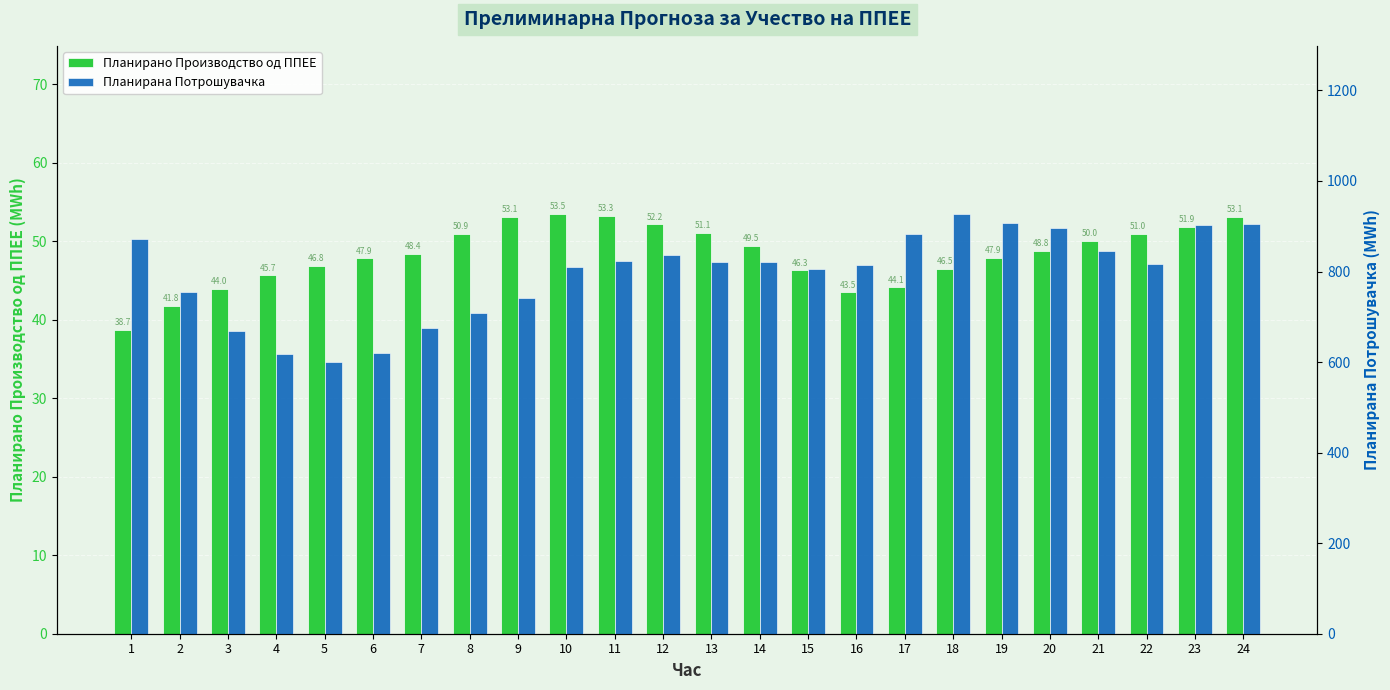

At how many categories does at least one series exceed 679?

19